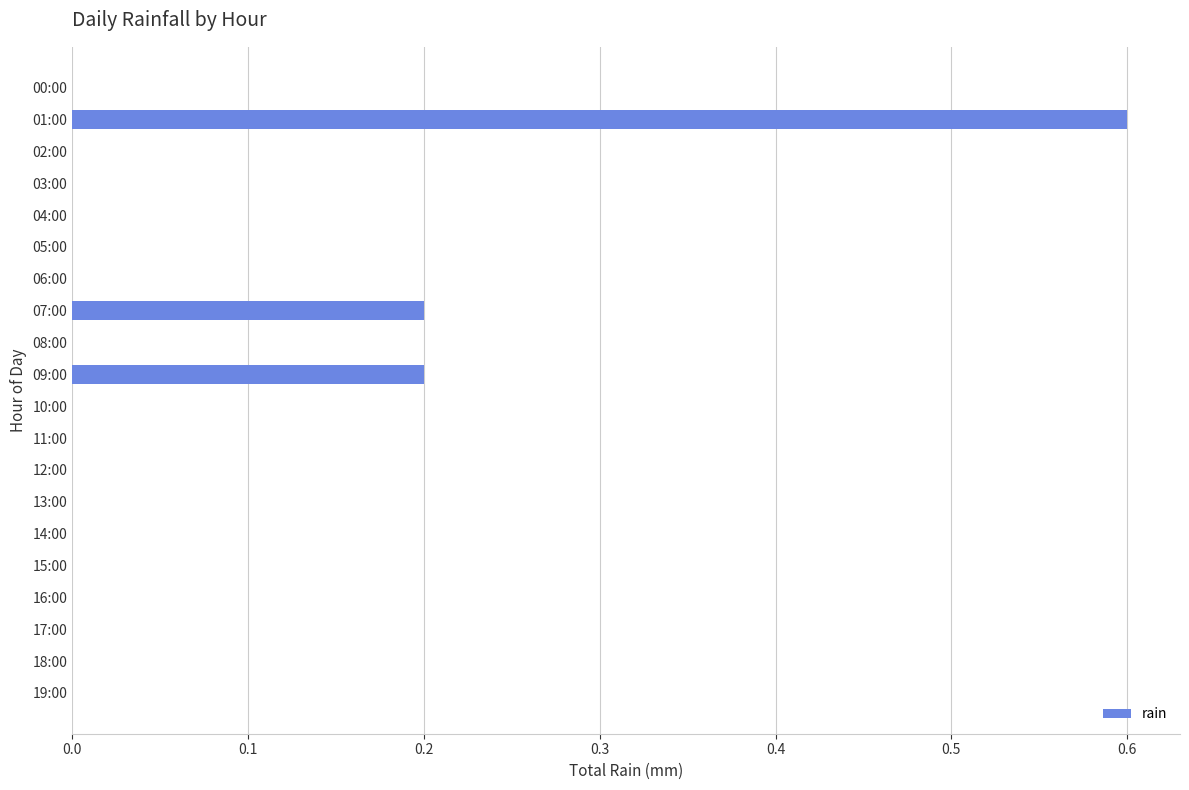

The chart shows a value of 0.2 at 16:00. True or false?

False